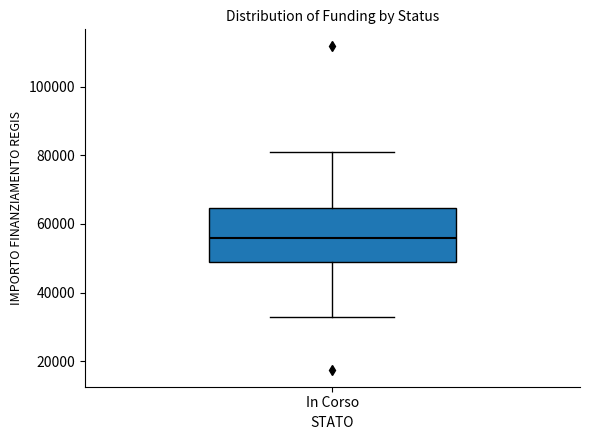

Transcribe this box plot: give where the median line is, the range the box spans, and where the two whiskers end, as read against the y-axis. The values are not printed on the chart, so give them approximately, as read against the axis.

median 56000, box 50000 to 64000, whiskers 32000 to 80000